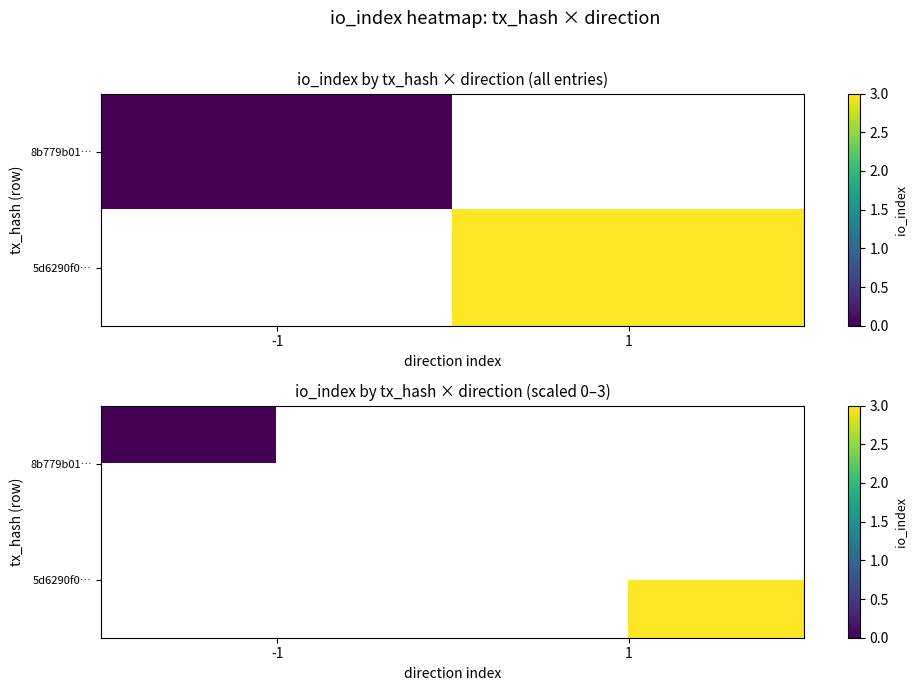

At 1, list the series in order from largest to smallest.

8b779b01…, 5d6290f0…